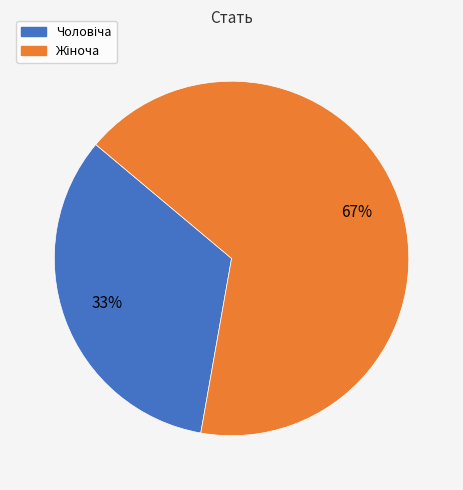

To the nearest percent, what is the average slice percentage?

50%